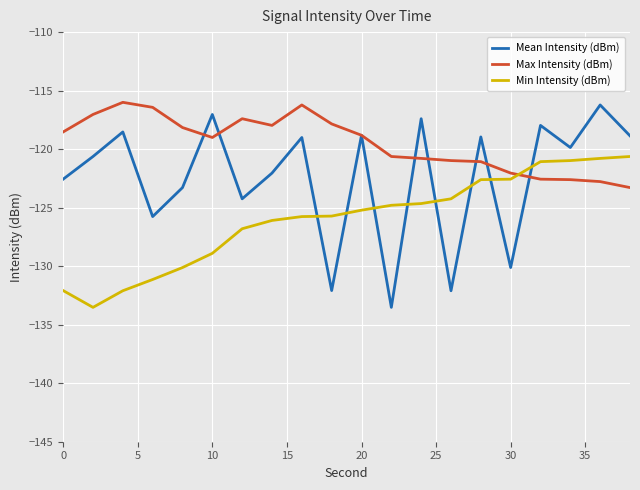

Rank the series by their average value, from highest to lowest.

Max Intensity (dBm), Mean Intensity (dBm), Min Intensity (dBm)